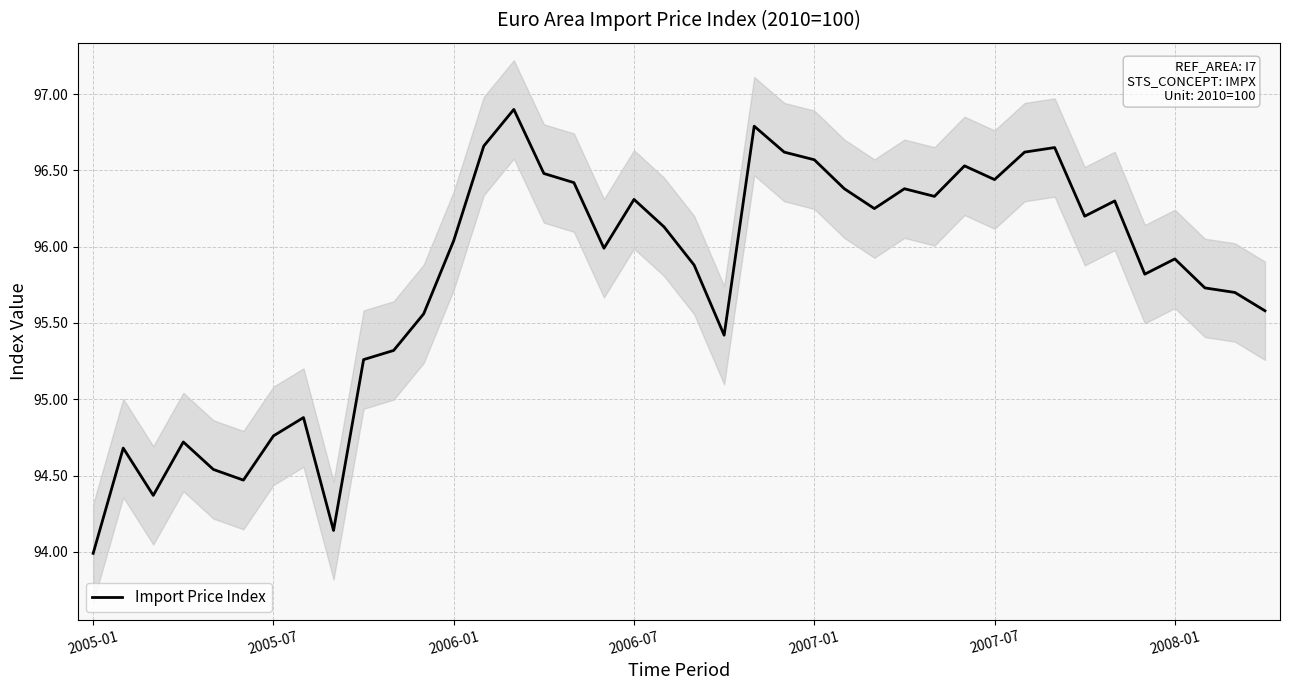

What is the change in value from 13 to 28?

-0.3